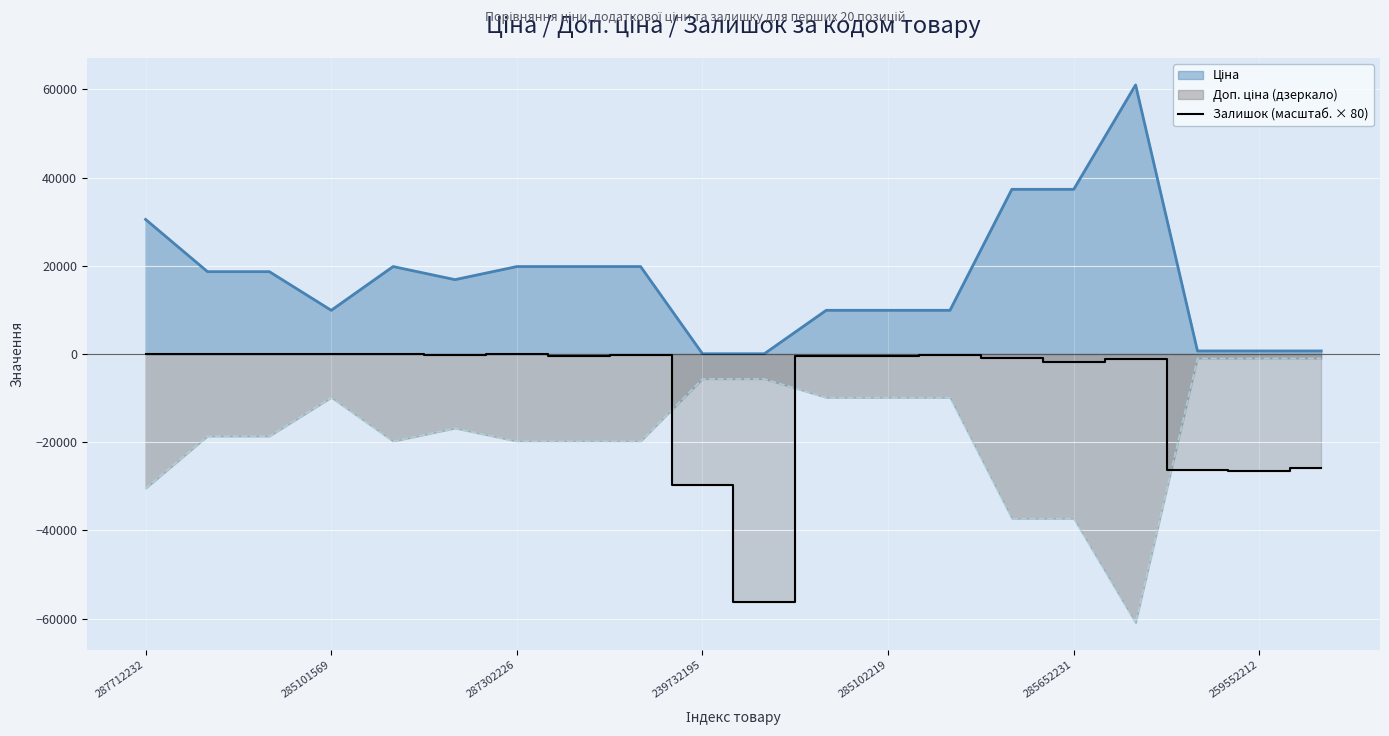

The Залишок (масштаб. × 80) series shows -26640.0 at 259552212. True or false?

True